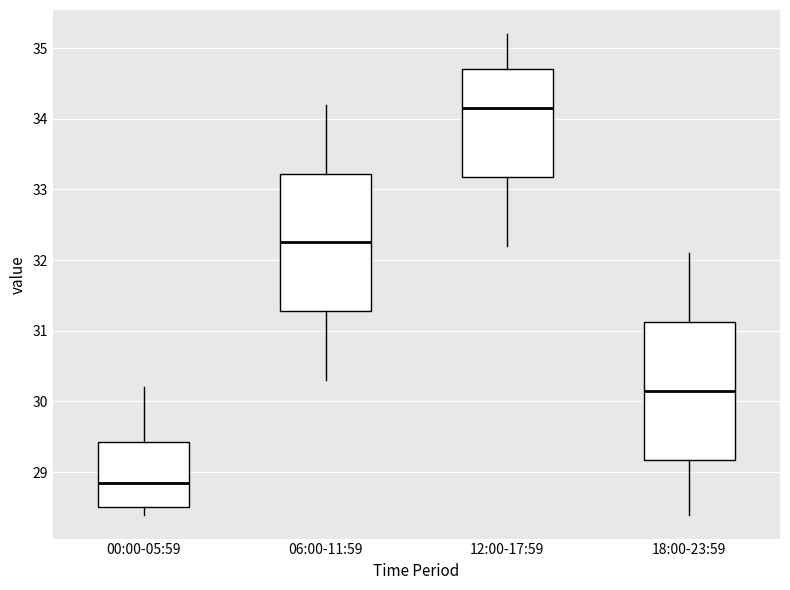

Reading left to right, read every box against the y-axis: the position of its median line, the range the box covers, and the ends of its whiskers. The values are not printed on the chart, so give them approximately, as read against the axis.

00:00-05:59: median 28.9, box 28.5 to 29.4, whiskers 28.4 to 30.2
06:00-11:59: median 32.3, box 31.3 to 33.2, whiskers 30.3 to 34.2
12:00-17:59: median 34.2, box 33.2 to 34.7, whiskers 32.2 to 35.2
18:00-23:59: median 30.2, box 29.2 to 31.1, whiskers 28.4 to 32.1